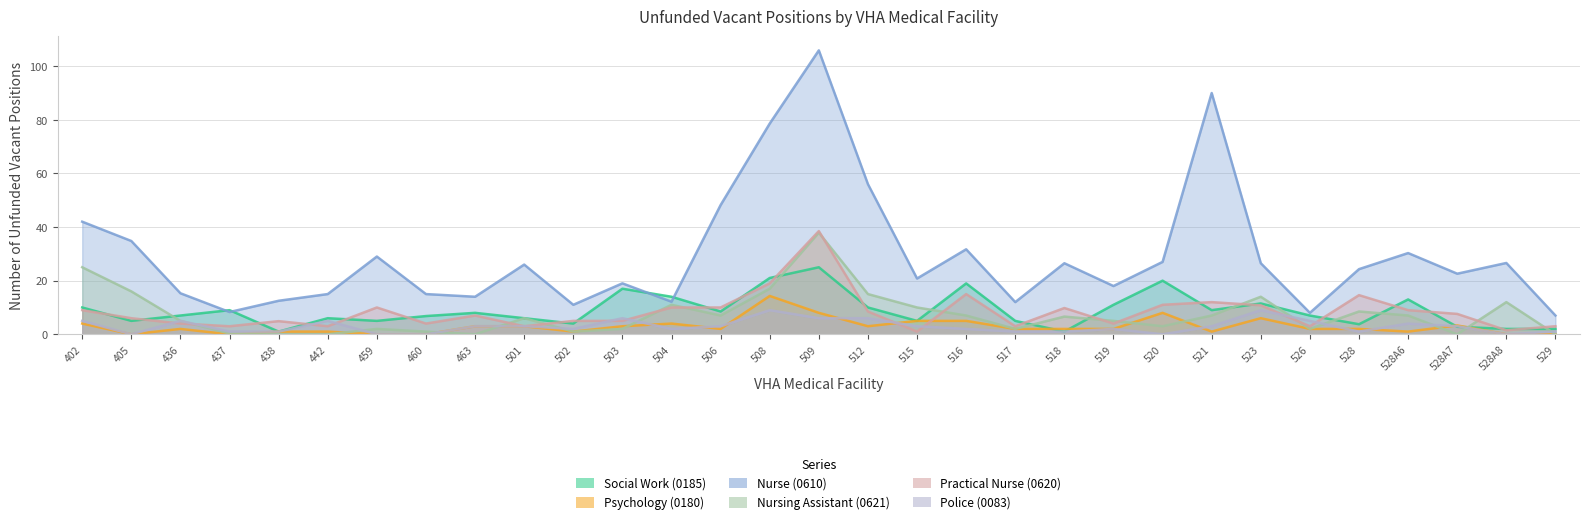

What is the average value of the Practical Nurse (0620) series?

8.2